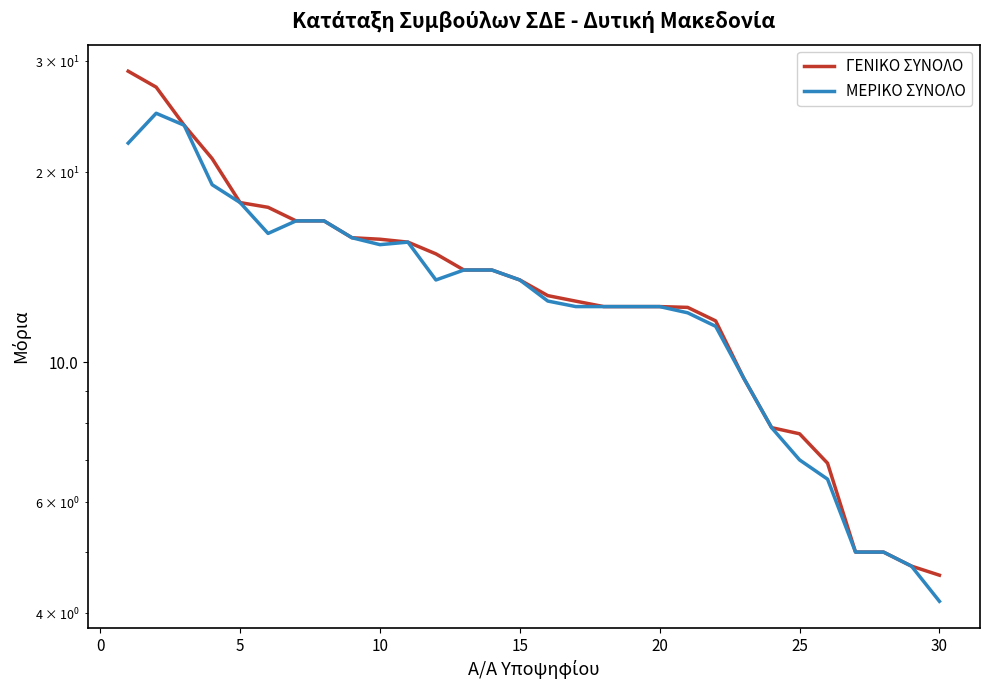

What is the label of the 11th point from the left?

10